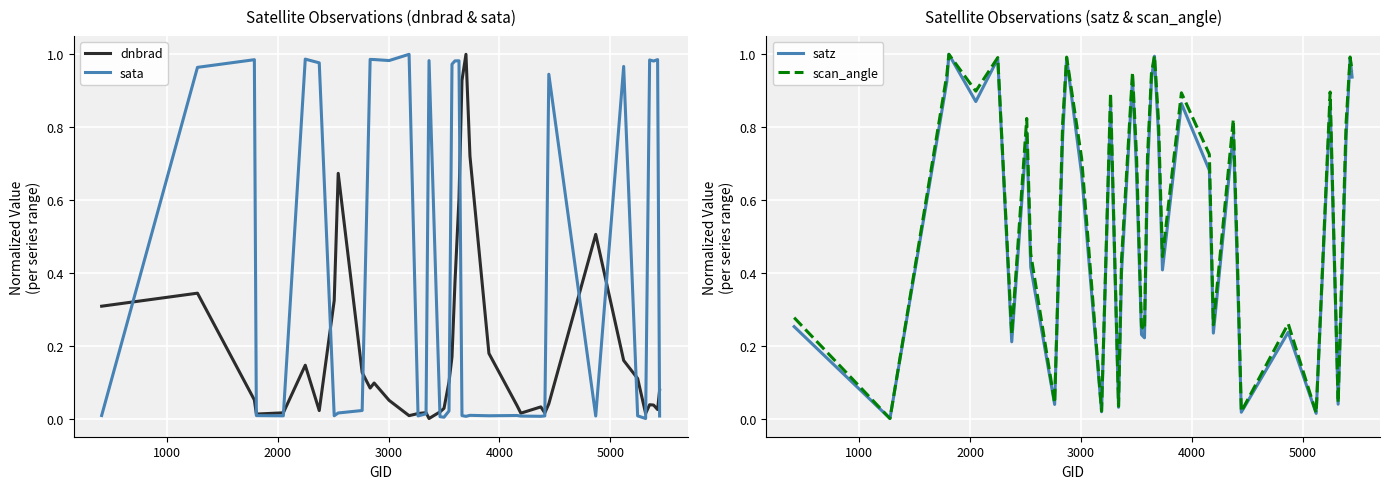

What is the value of the satz point at the 6th from the left?

1.0